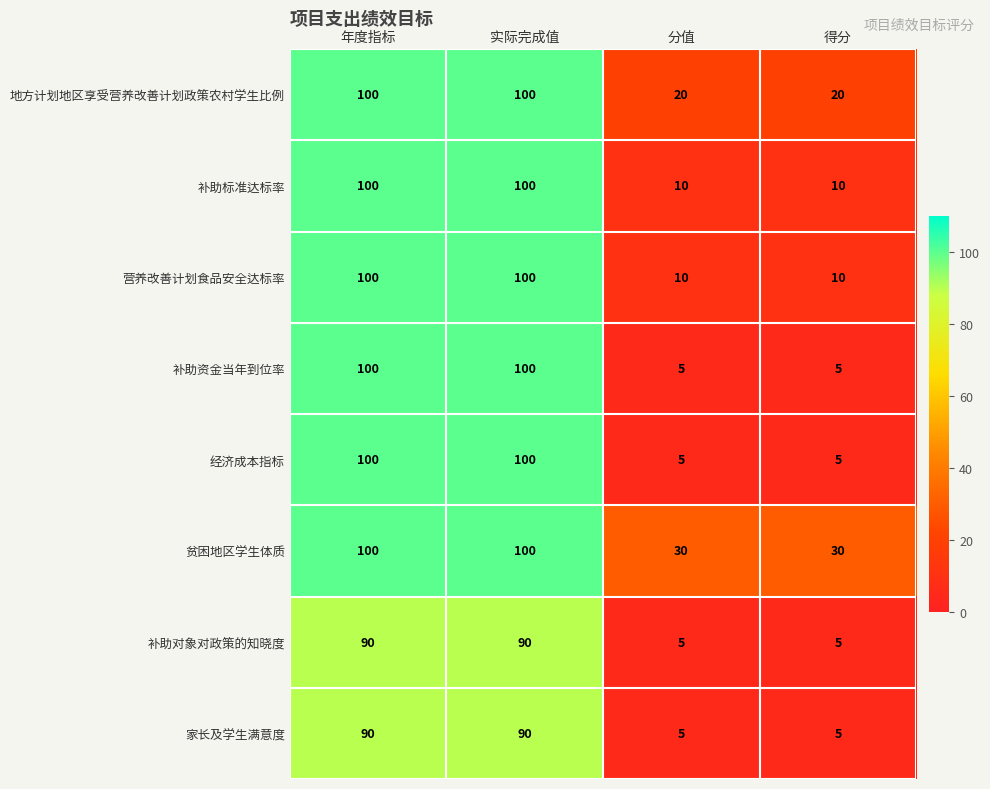

Which series has the largest total across all categories?

贫困地区学生体质